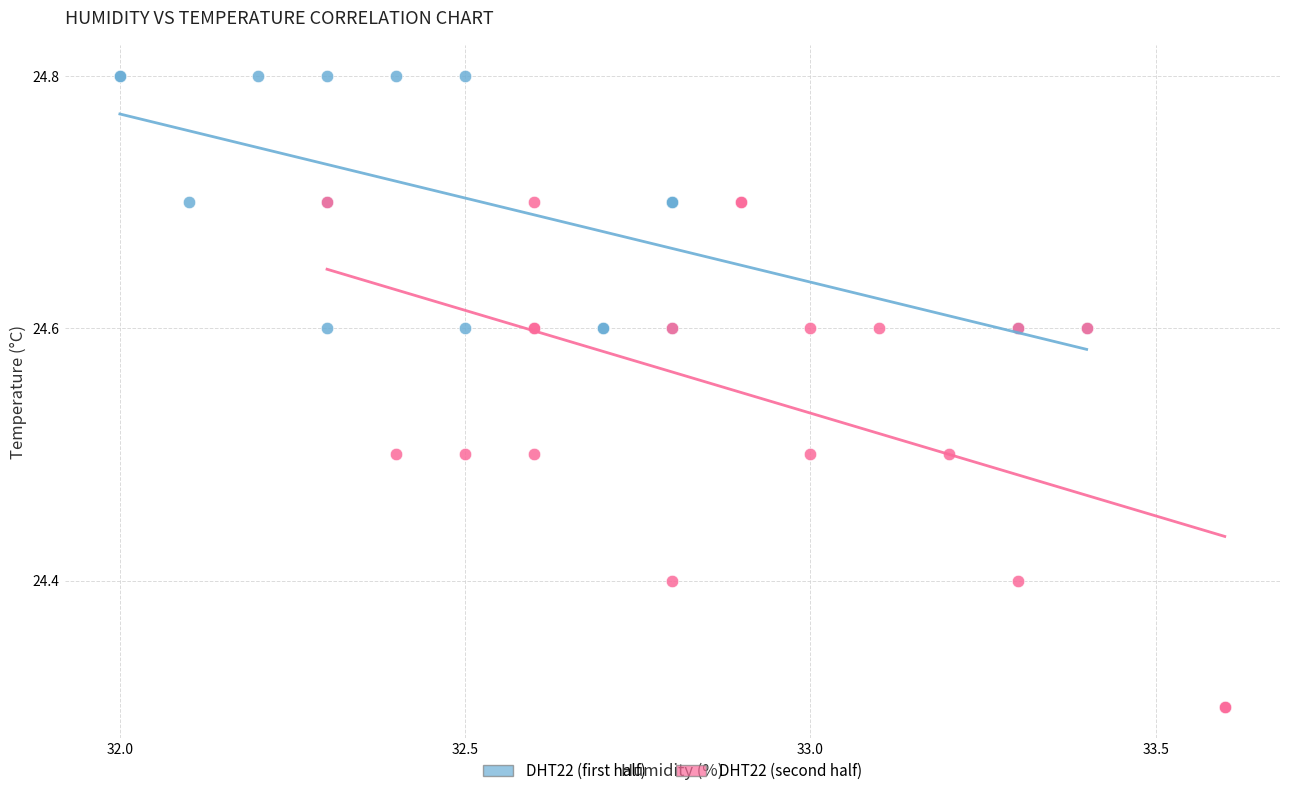

Which series has the widest spread of Y values?

DHT22 (second half)